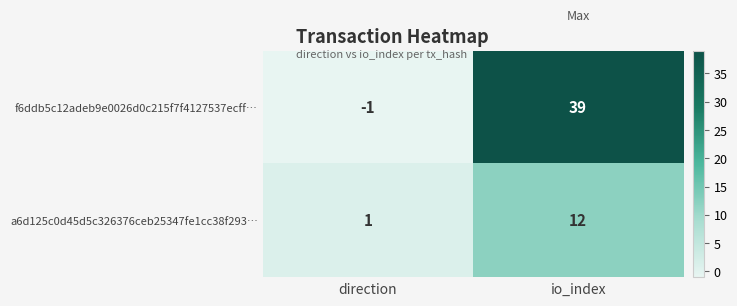

At which label is a6d125c0d45d5c326376ceb25347fe1cc38f293… closest to 6?

direction